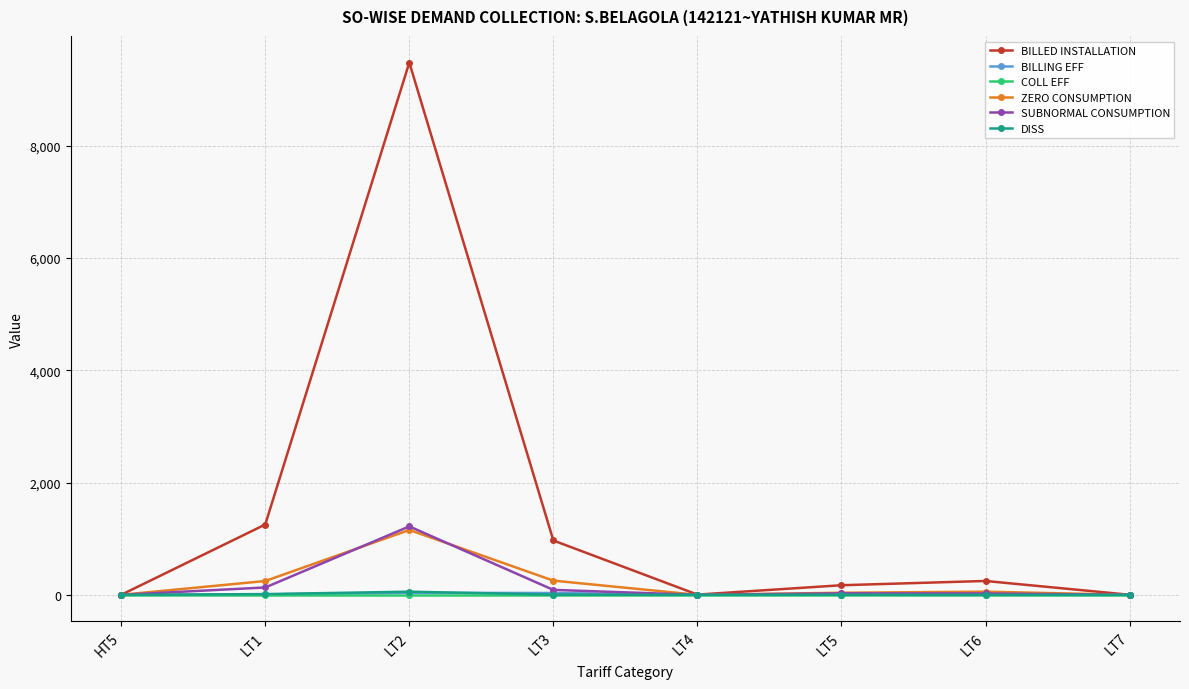

In SUBNORMAL CONSUMPTION, how many points are higher than both neighbors (excluding endpoints)?

2